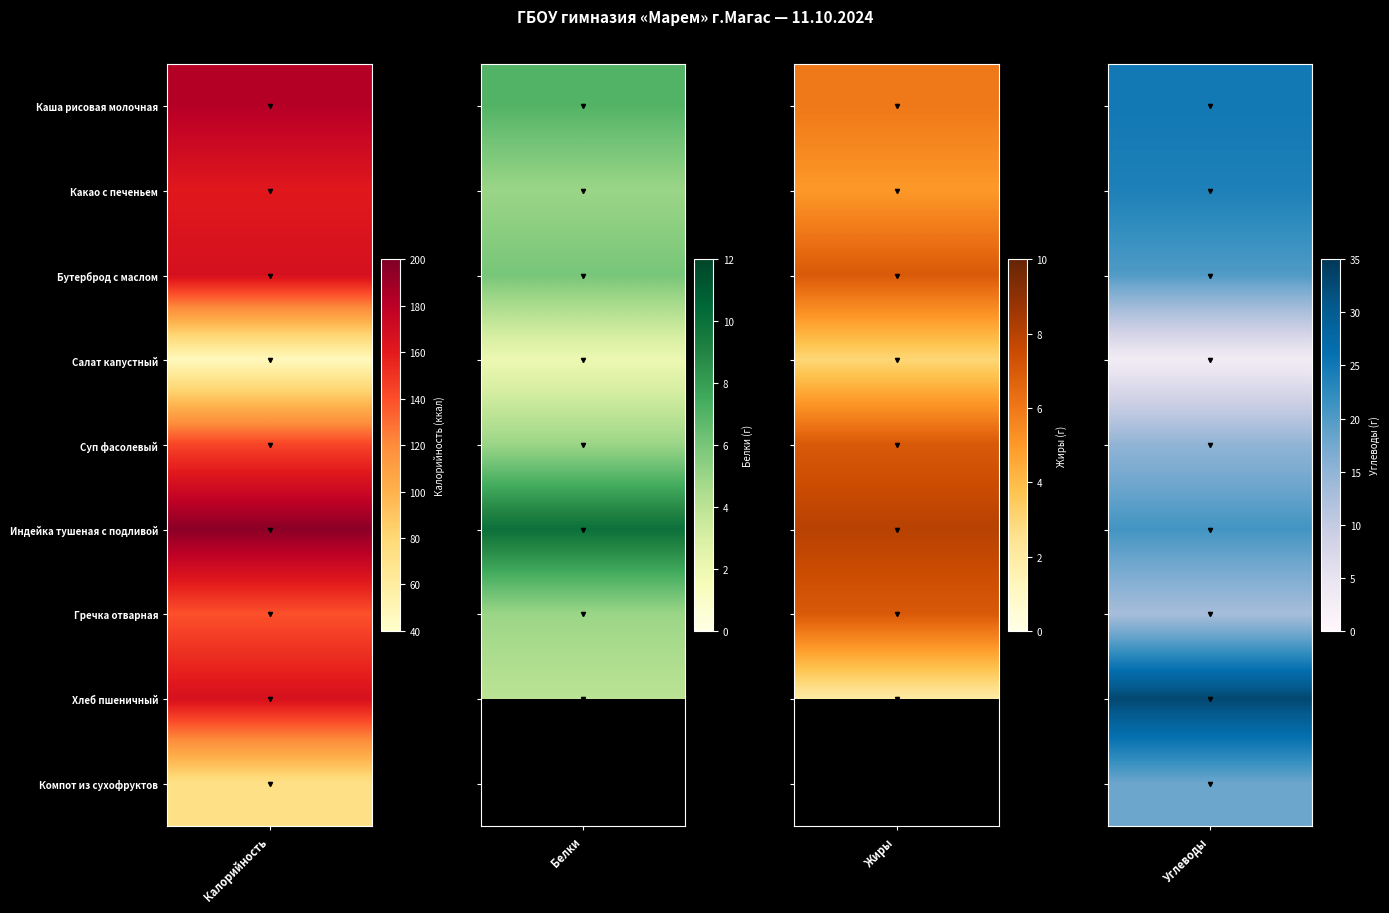

Is the value of Калорийность at Салат капустный greater than the value of Жиры at Какао с печеньем?

Yes